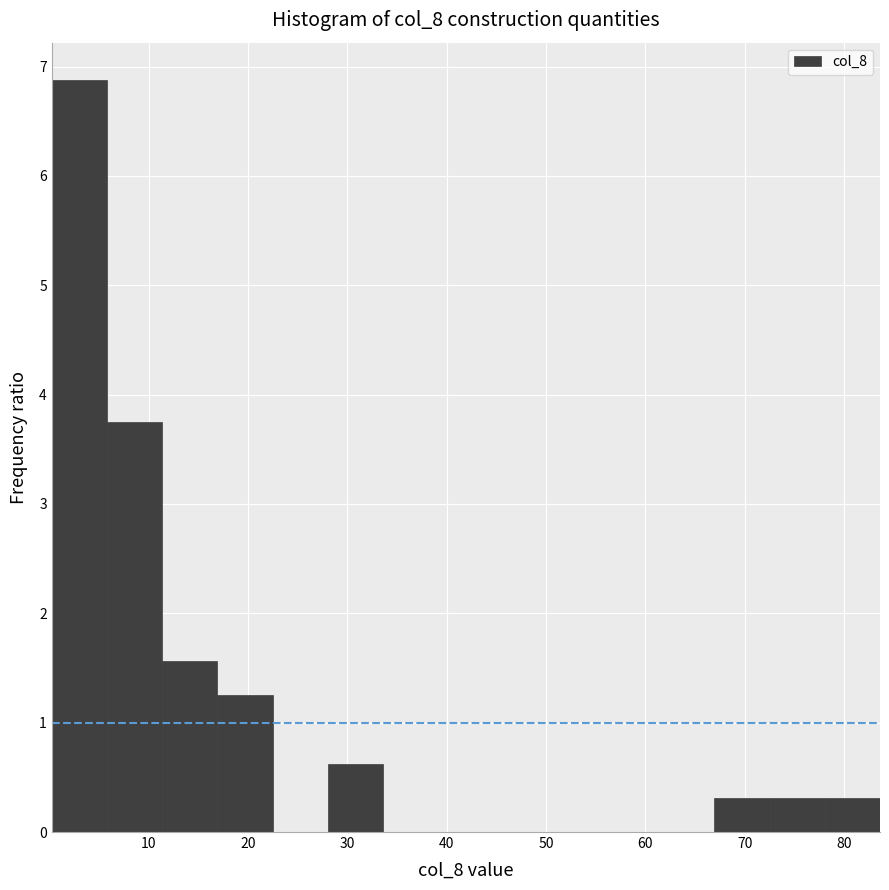

Reading left to right, list every bar in this chart as the range it spans on the x-axis followed by its height. Neither the bar edges nor the heights are printed on the chart, so give them approximately, as read against the axes.

0 to 6: 6.9
6 to 11: 3.8
11 to 17: 1.6
17 to 22: 1.3
22 to 28: 0
28 to 34: 0.6
34 to 39: 0
39 to 45: 0
45 to 50: 0
50 to 56: 0
56 to 61: 0
61 to 67: 0
67 to 73: 0.3
73 to 78: 0.3
78 to 84: 0.3